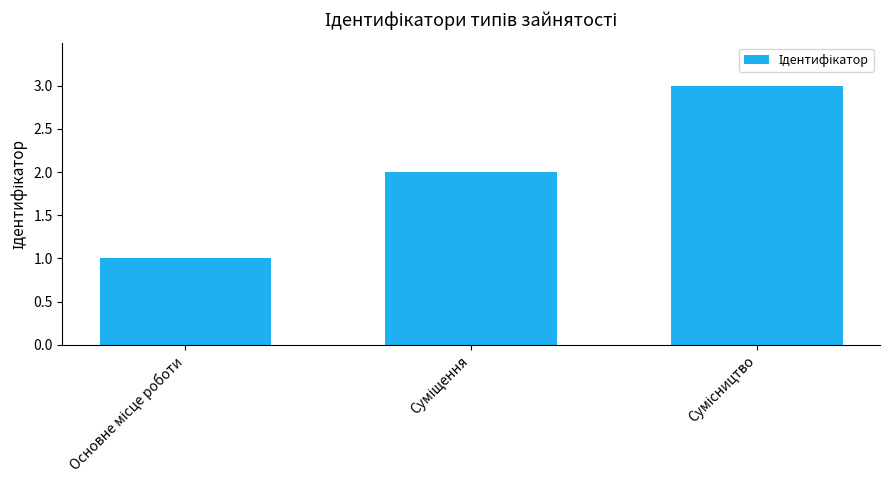

What is the greatest value displayed?

3